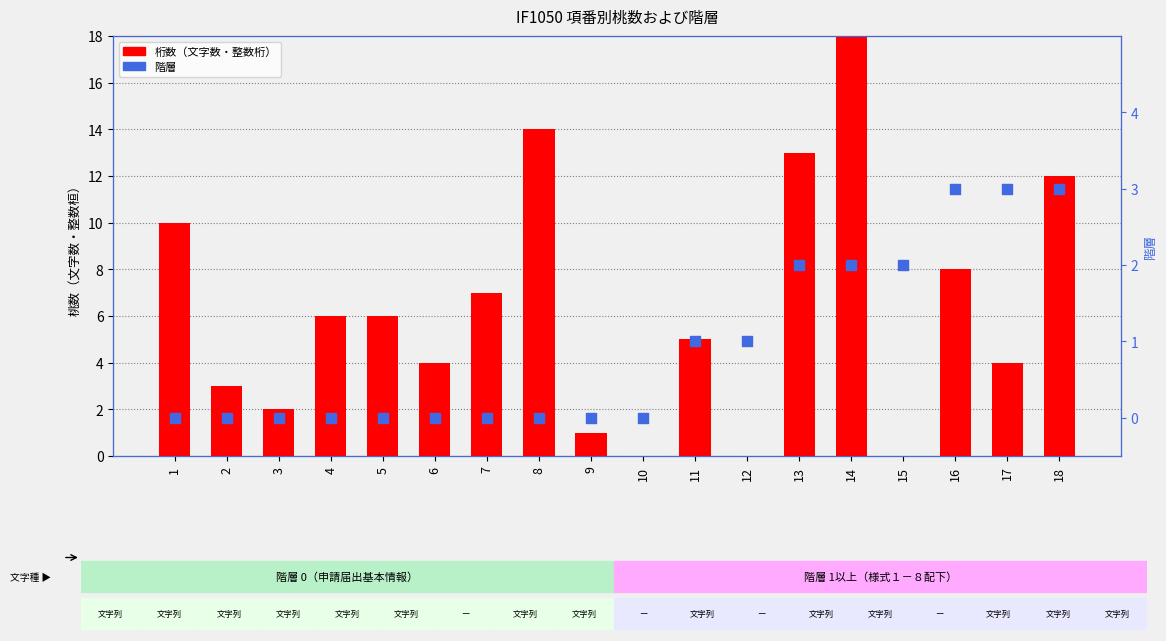

Is the value of 桁数 at 7 greater than the value of 階層 at 1?

Yes